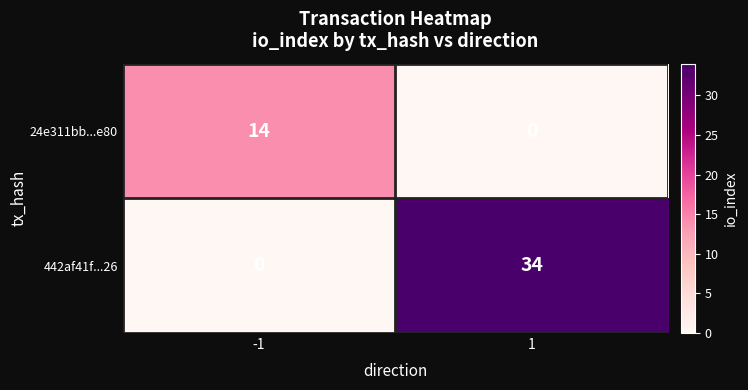

Reading right to left, list all the values displayed in this chart.

24e311bb...e80: 0	14
442af41f...26: 34	0